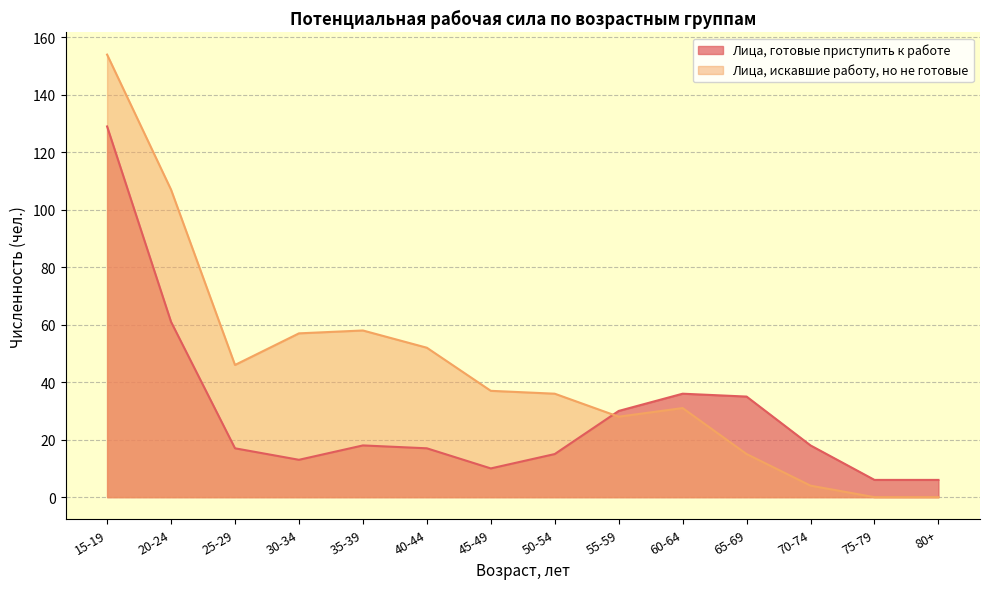

What is the label of the 5th point from the right?

60-64